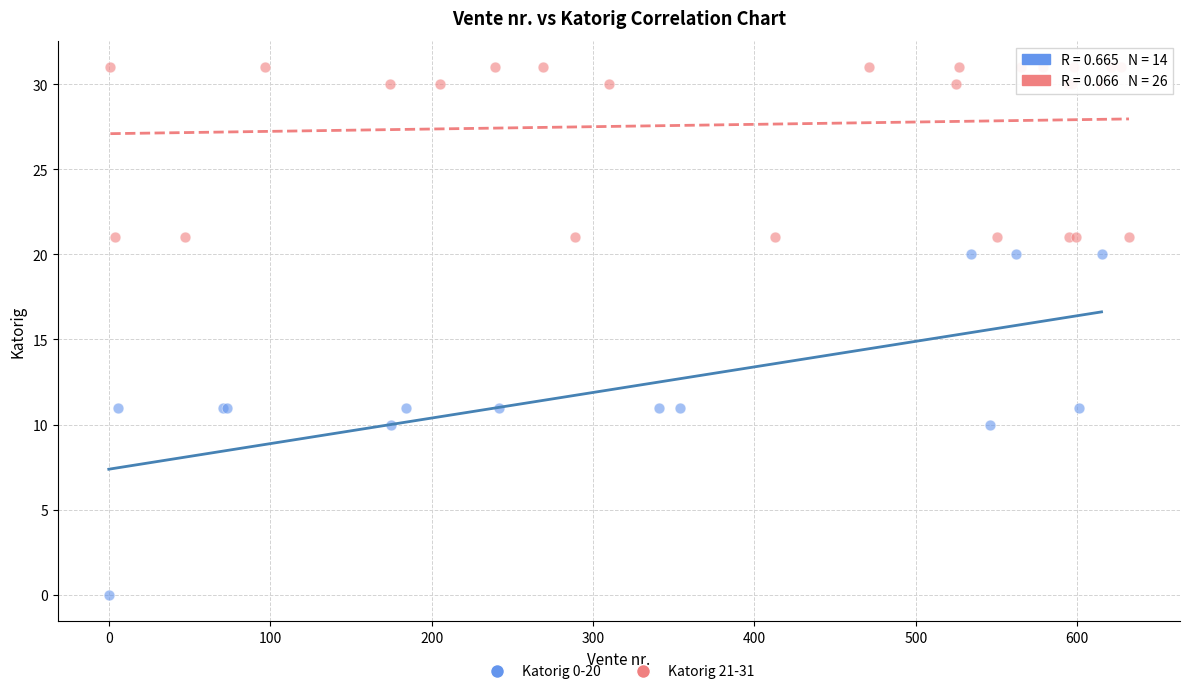

Which series contains the lowest Y value?

Katorig 21-31